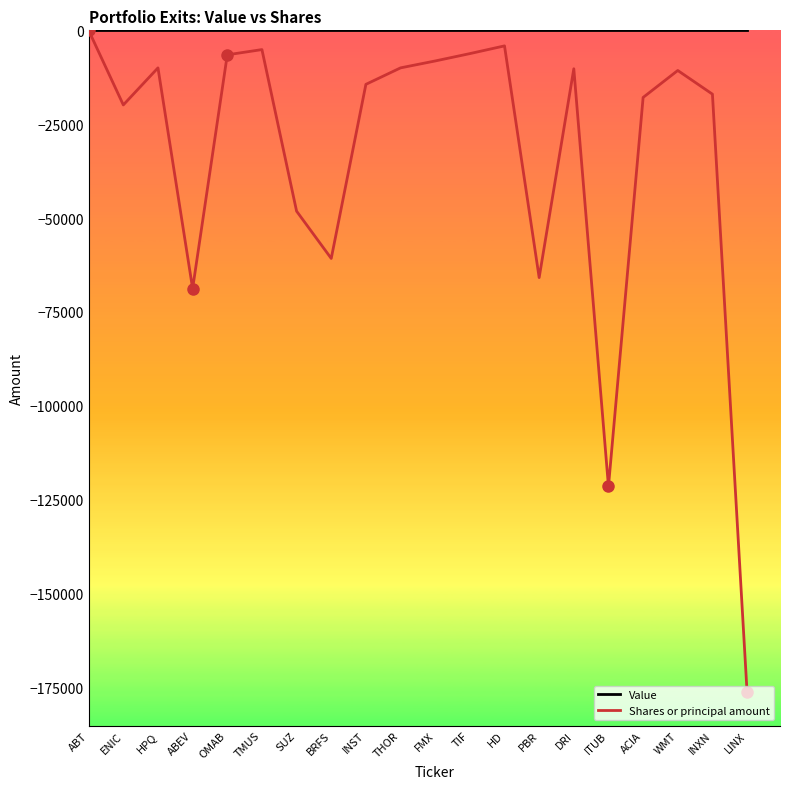

How many lines are shown in the chart?

2